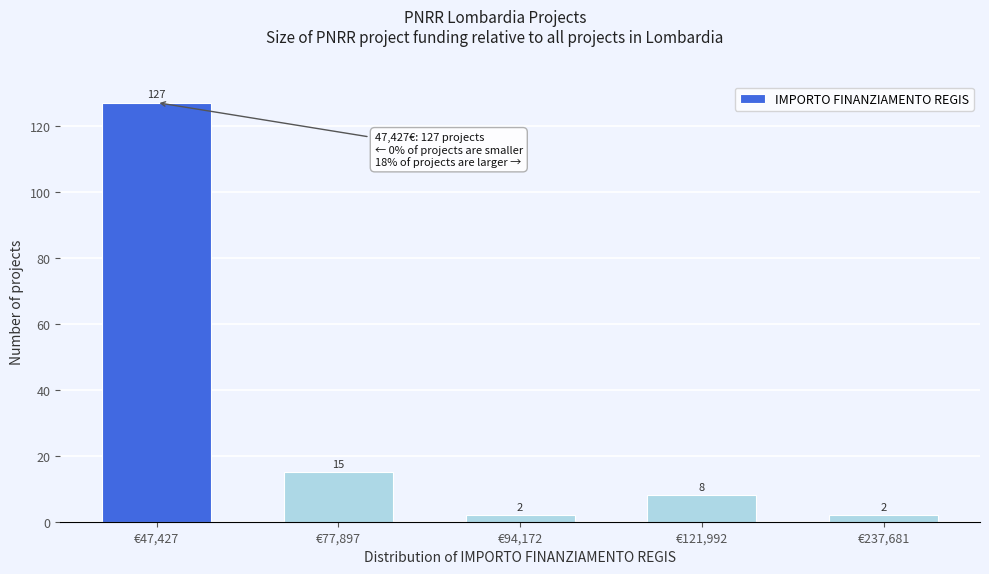

Reading left to right, list all the values displayed in this chart.

€47,427=127	€77,897=15	€94,172=2	€121,992=8	€237,681=2